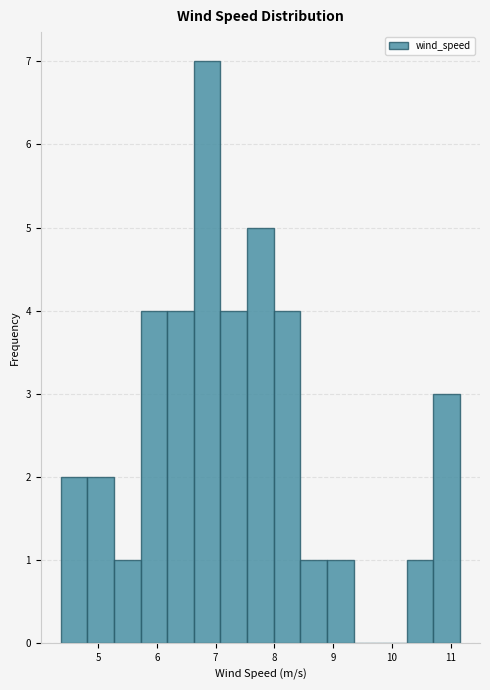

Reading left to right, transcribe this chart: for each bar, give the range it covers on the x-axis and its height. Neither the bar edges nor the heights are printed on the chart, so give them approximately, as read against the axes.

4.4 to 4.8: 2
4.8 to 5.3: 2
5.3 to 5.7: 1
5.7 to 6.2: 4
6.2 to 6.6: 4
6.6 to 7.1: 7
7.1 to 7.5: 4
7.5 to 8.0: 5
8.0 to 8.4: 4
8.4 to 8.9: 1
8.9 to 9.3: 1
9.3 to 9.8: 0
9.8 to 10.3: 0
10.3 to 10.7: 1
10.7 to 11.2: 3